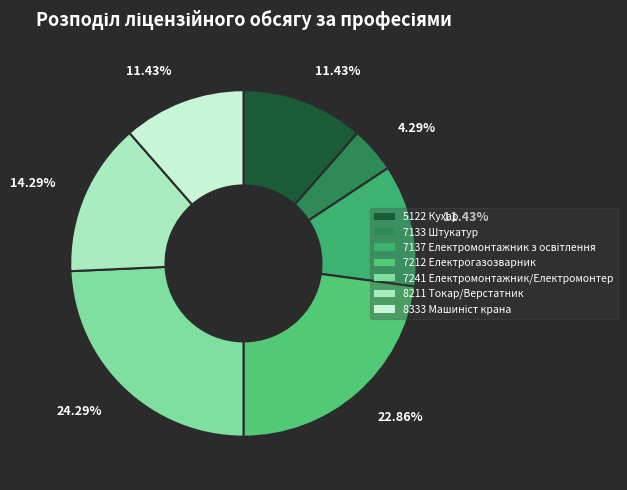

Count the number of slices in the pie.

7